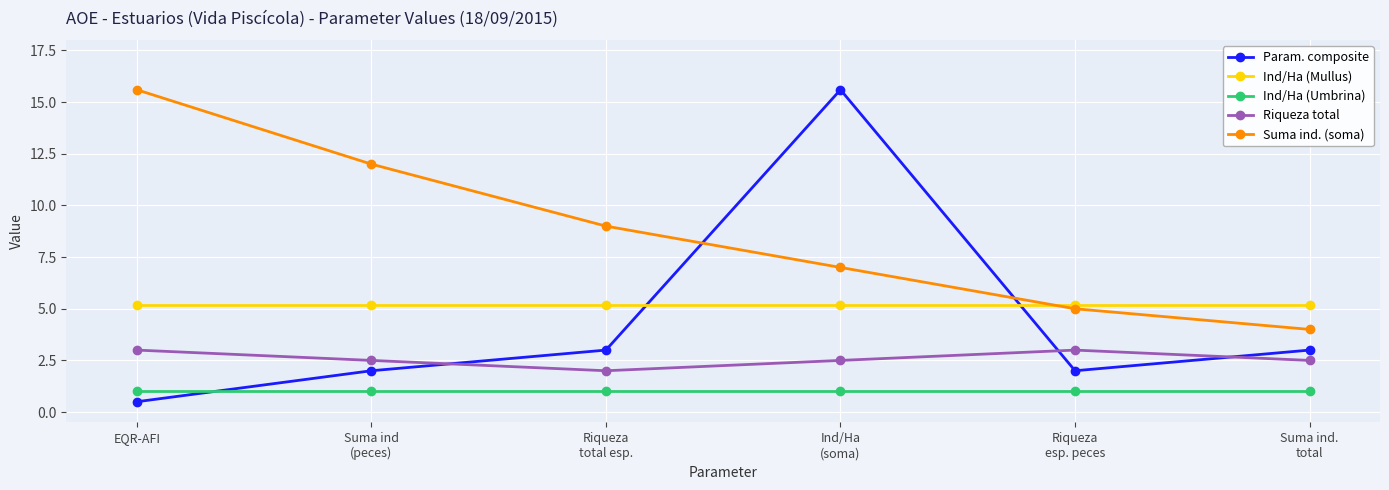

Which series has the widest spread of values?

Param. composite